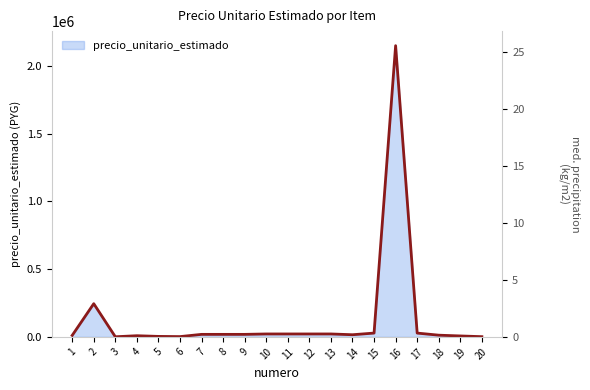

At which category does the chart reach its peak across all series?

16